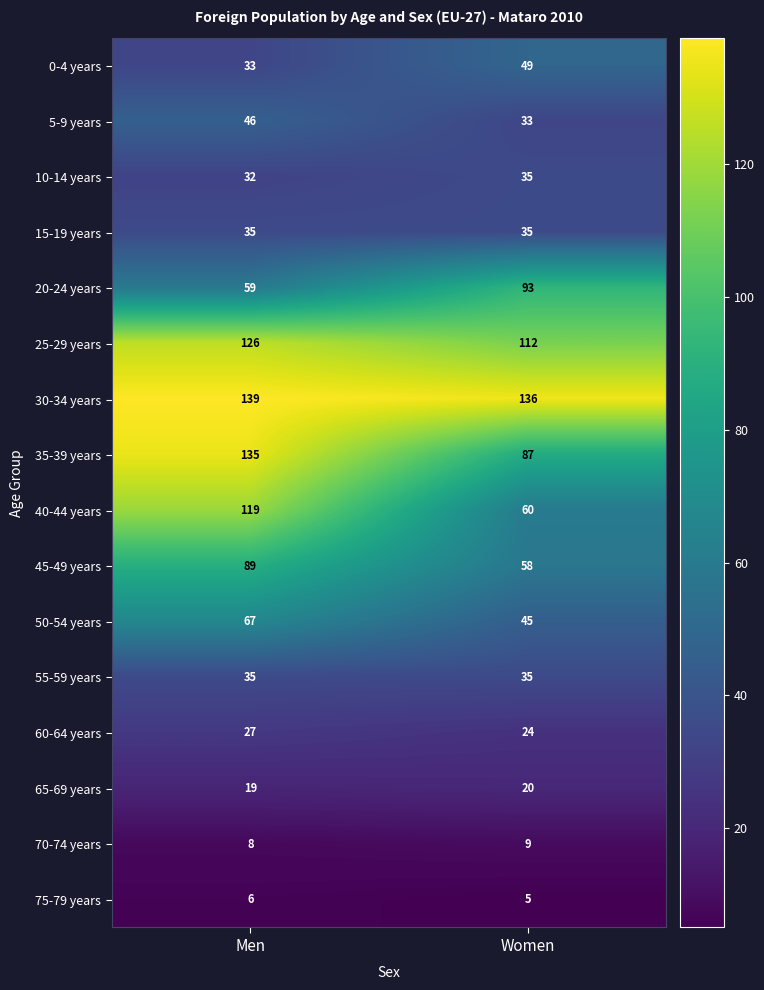

Which series has the largest total across all categories?

30-34 years